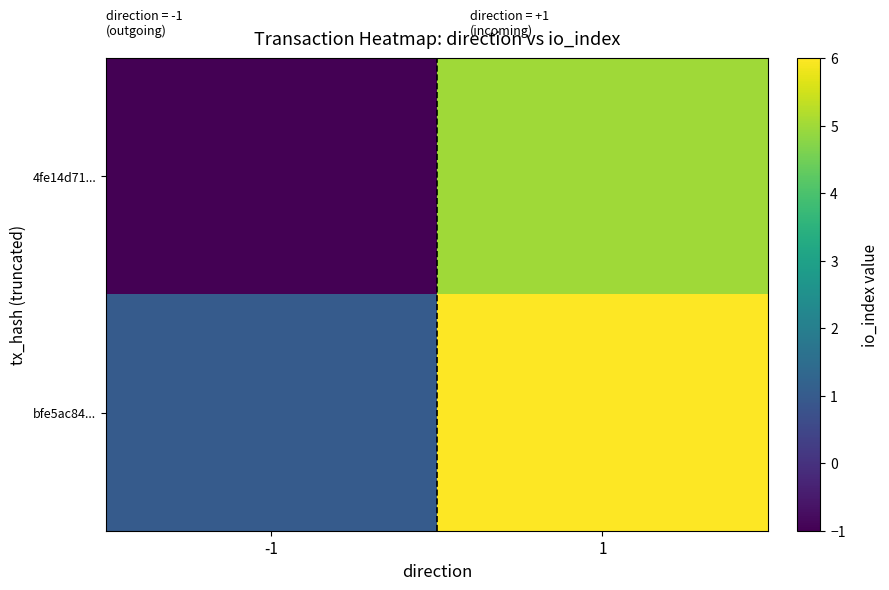

Between -1 and 1, which is larger?

1